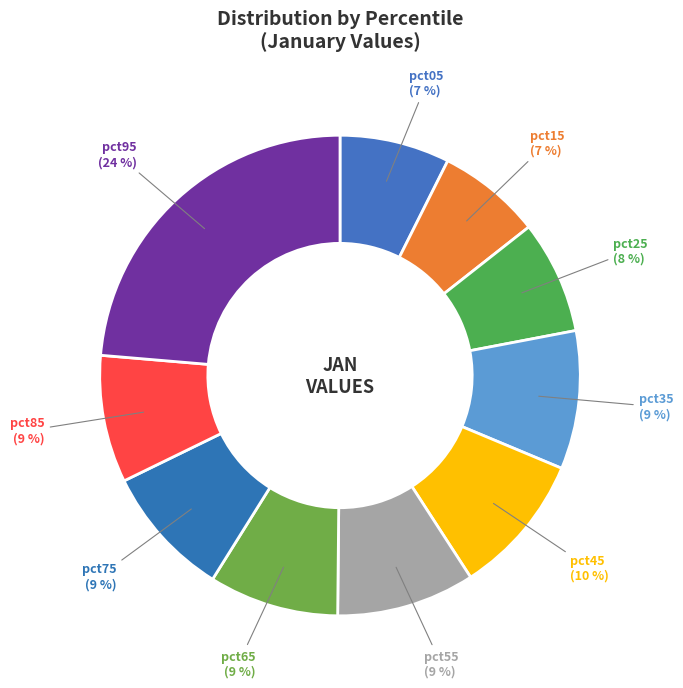

How many segments does this pie chart have?

10